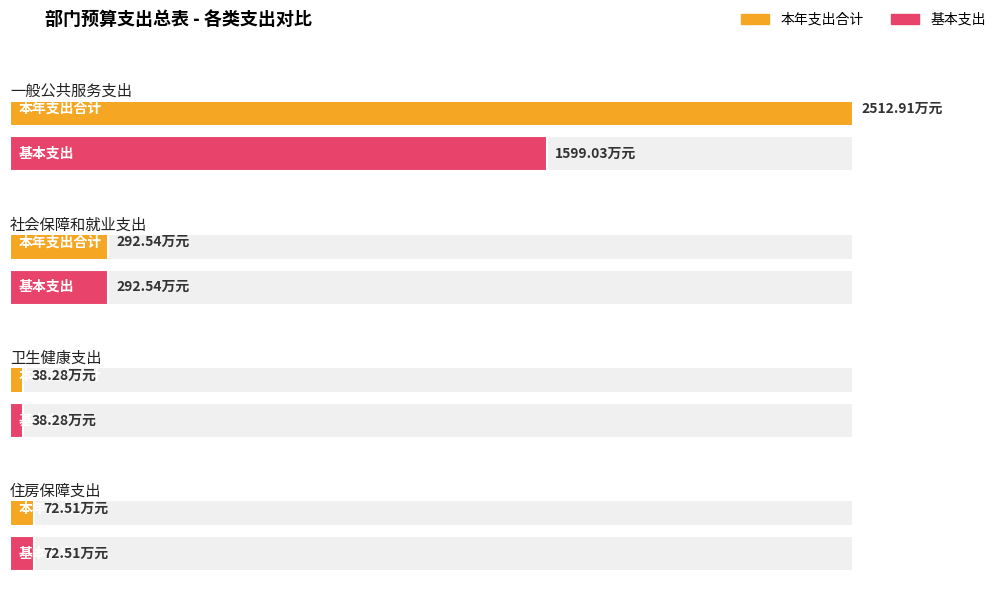

Rank the series by their maximum value, from highest to lowest.

本年支出合计, 基本支出